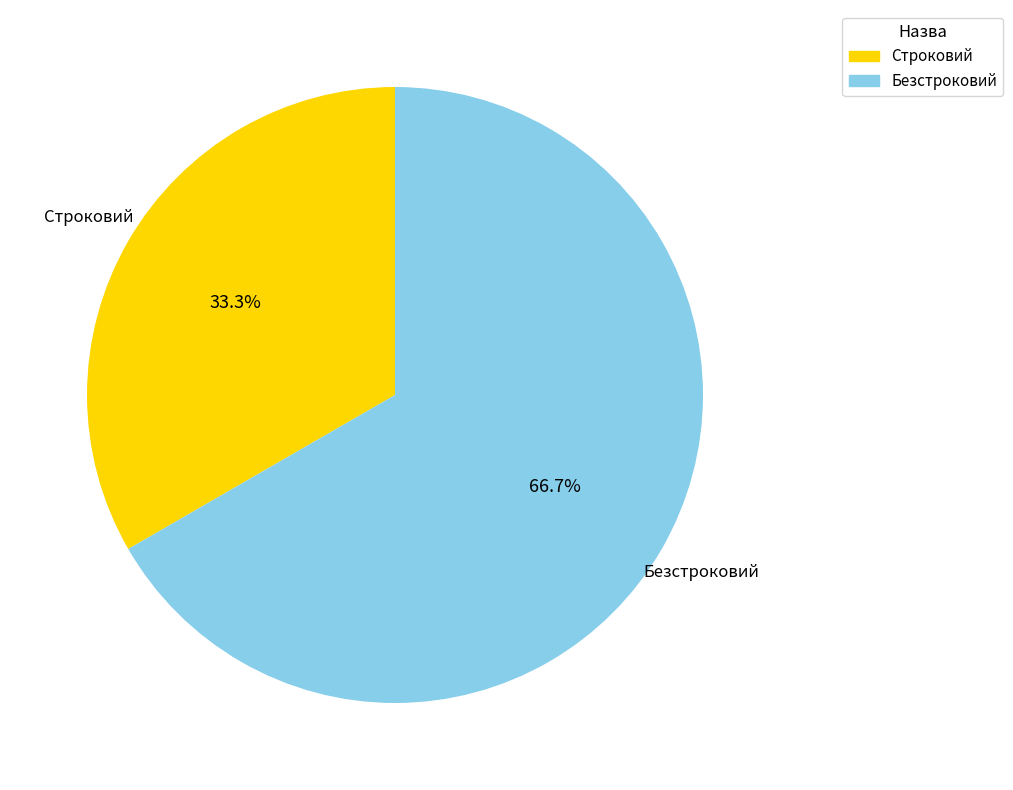

Between Строковий and Безстроковий, which is larger?

Безстроковий